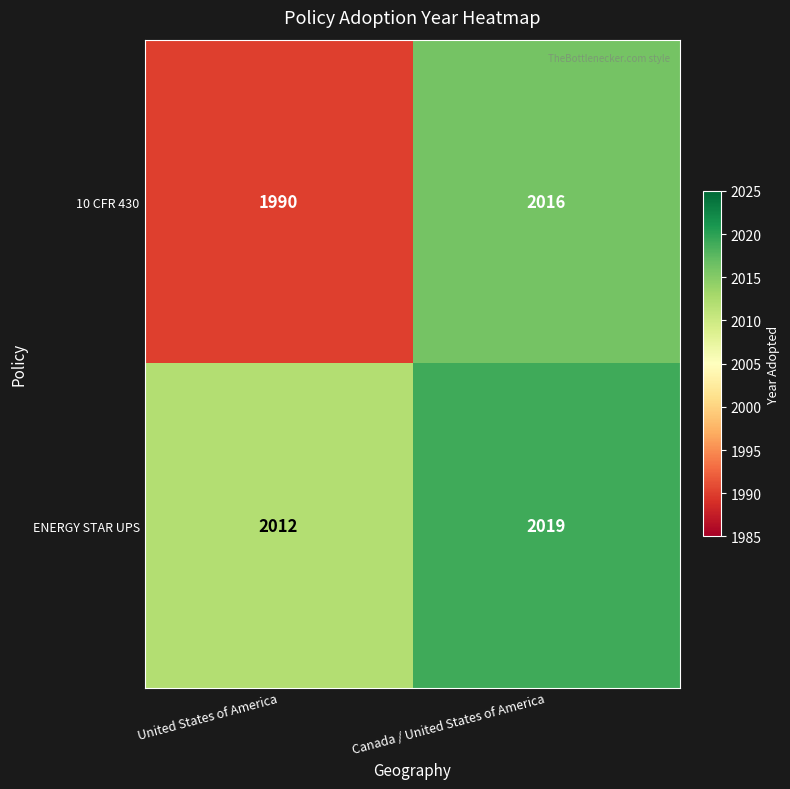

Which series has the largest total across all categories?

ENERGY STAR UPS